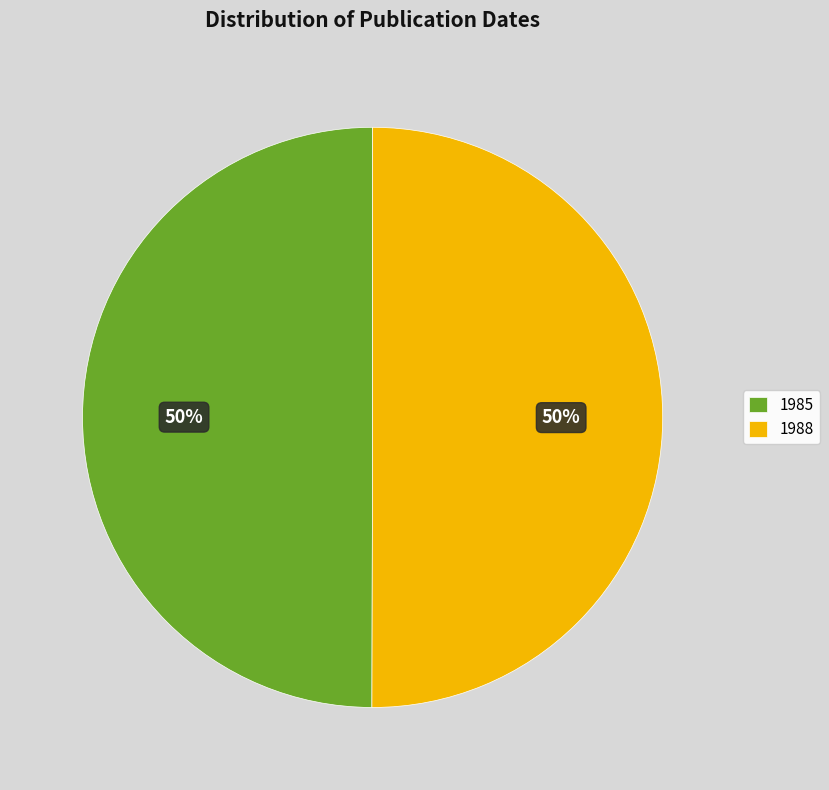

What percentage is the 1988 slice, to the nearest percent?

50%